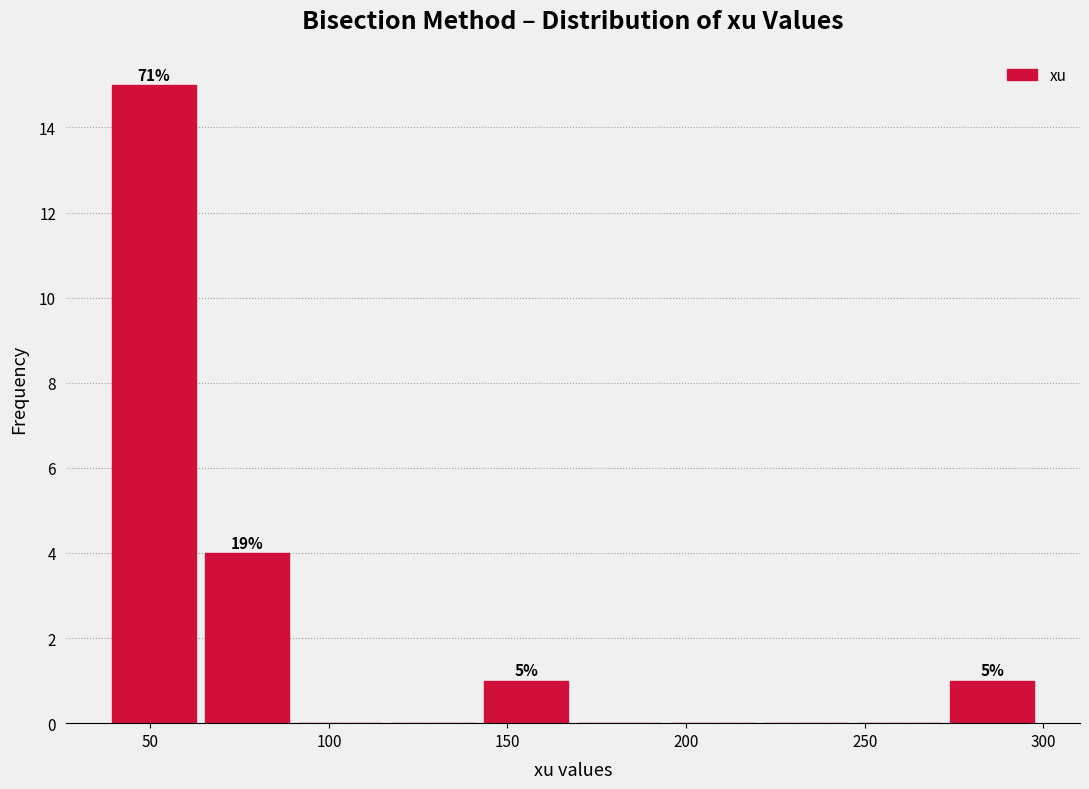

Over which range of the x-axis is the bar tallest?

40 to 65